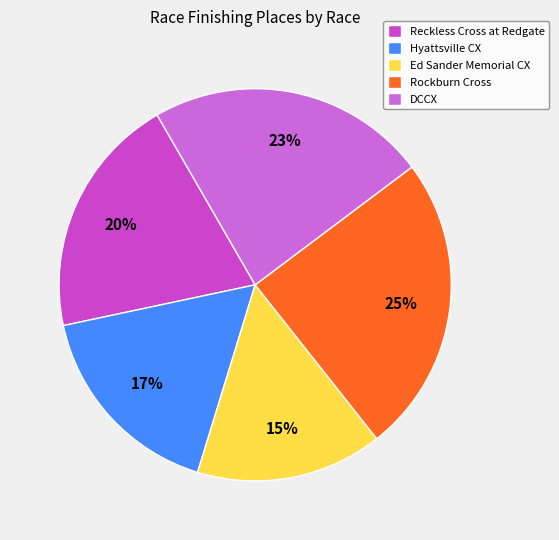

True or false: Rockburn Cross accounts for 25% of the total.

True